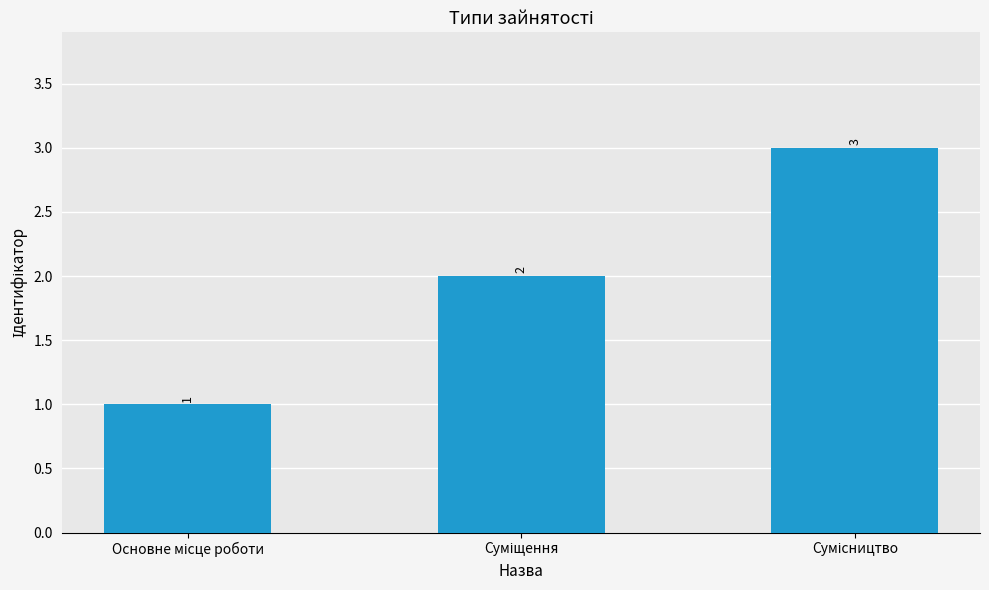

How many values are between 1 and 3?

3